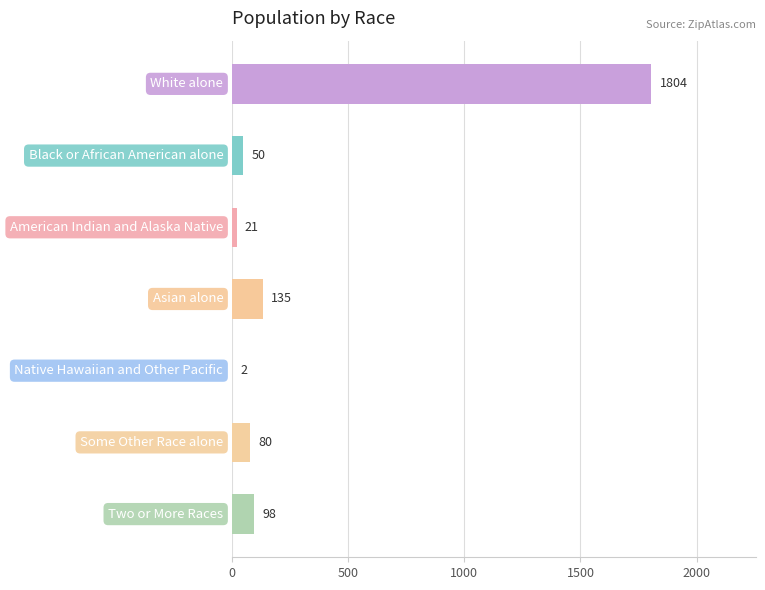

What is the maximum value shown in the chart?

1804